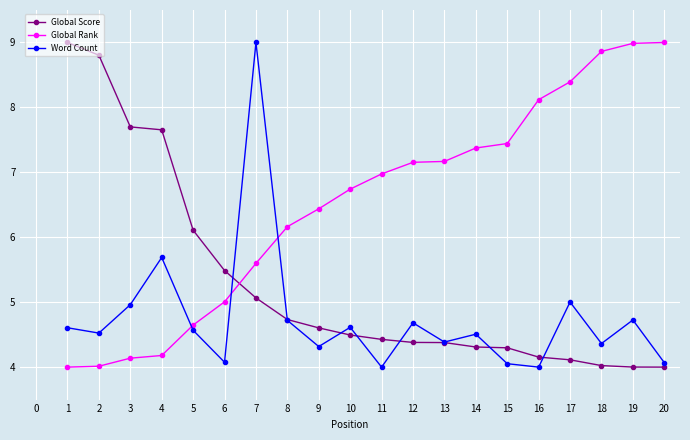

What are all the series names shown in the legend?

Global Score, Global Rank, Word Count